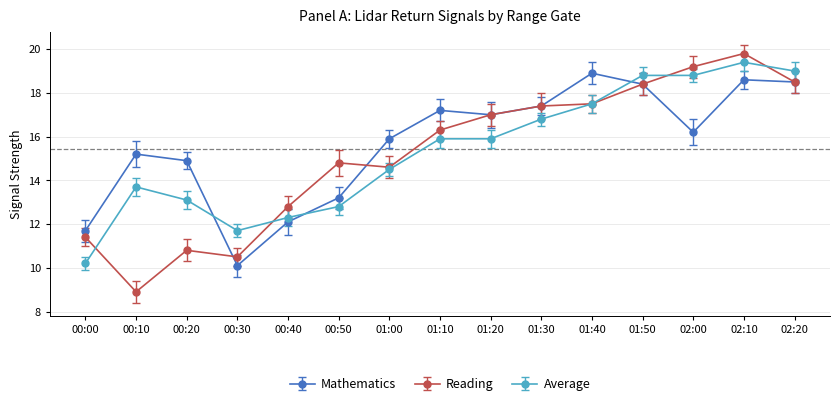

What is the minimum value for Reading?

8.9